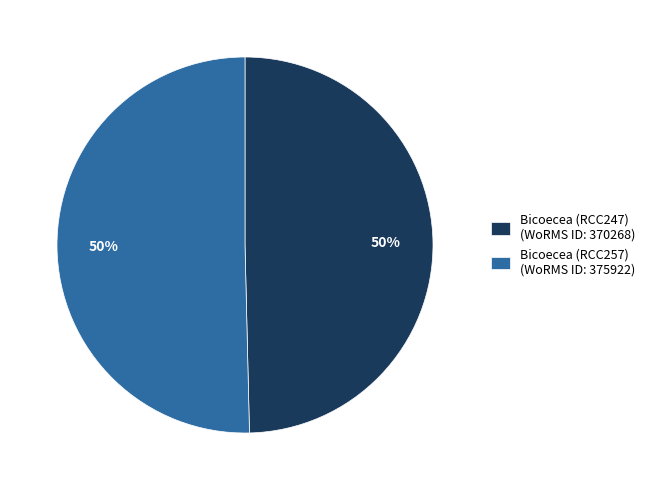

To the nearest percent, what is the average slice percentage?

50%